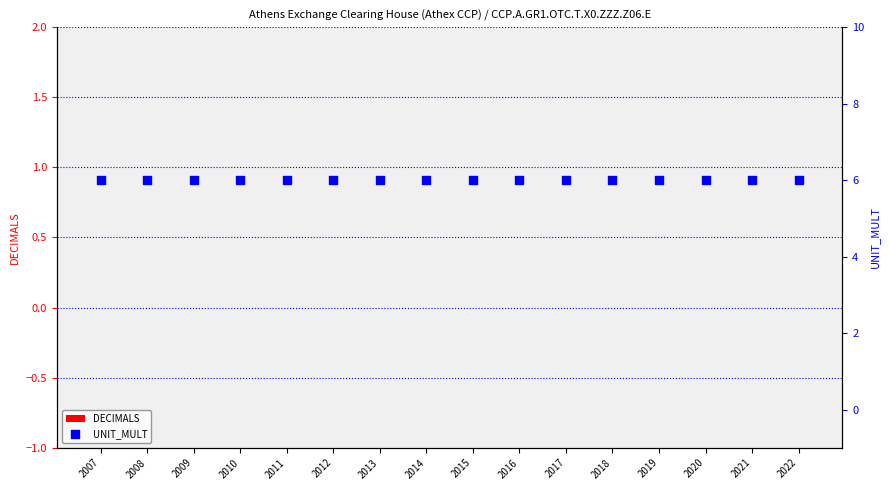

Which series contains the highest Y value?

UNIT_MULT